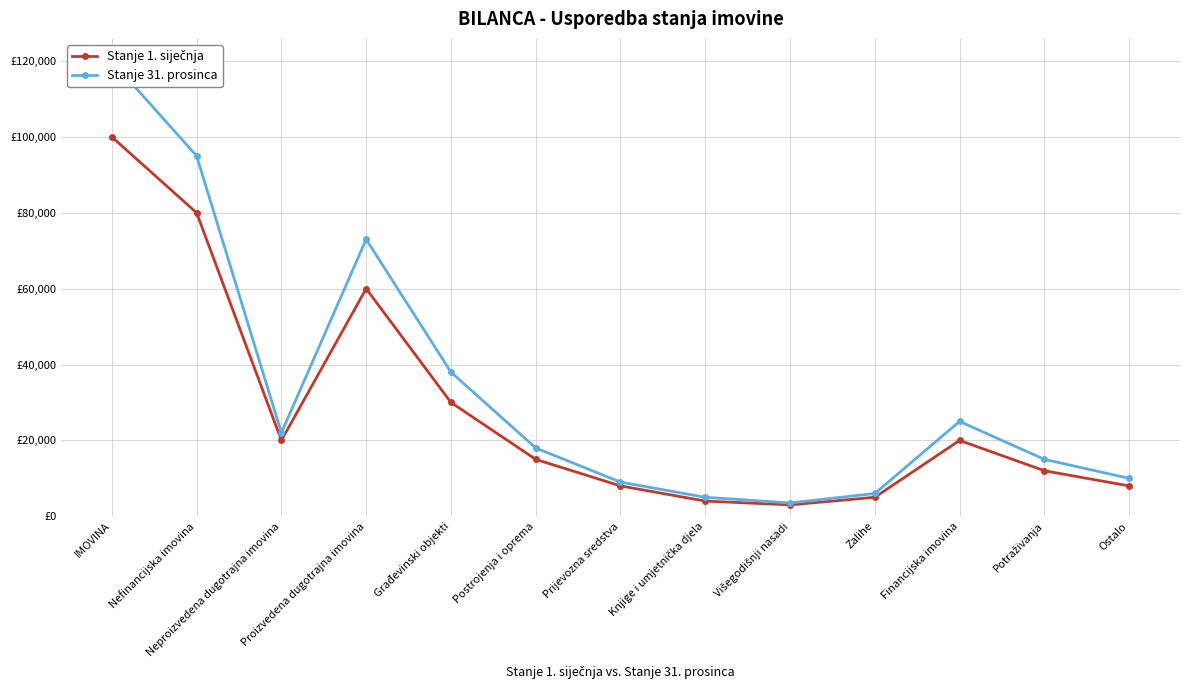

List the labels in order of Stanje 31. prosinca value, smallest first.

Višegodišnji nasadi, Knjige i umjetnička djela, Zalihe, Prijevozna sredstva, Ostalo, Potraživanja, Postrojenja i oprema, Neproizvedena dugotrajna imovina, Financijska imovina, Građevinski objekti, Proizvedena dugotrajna imovina, Nefinancijska imovina, IMOVINA